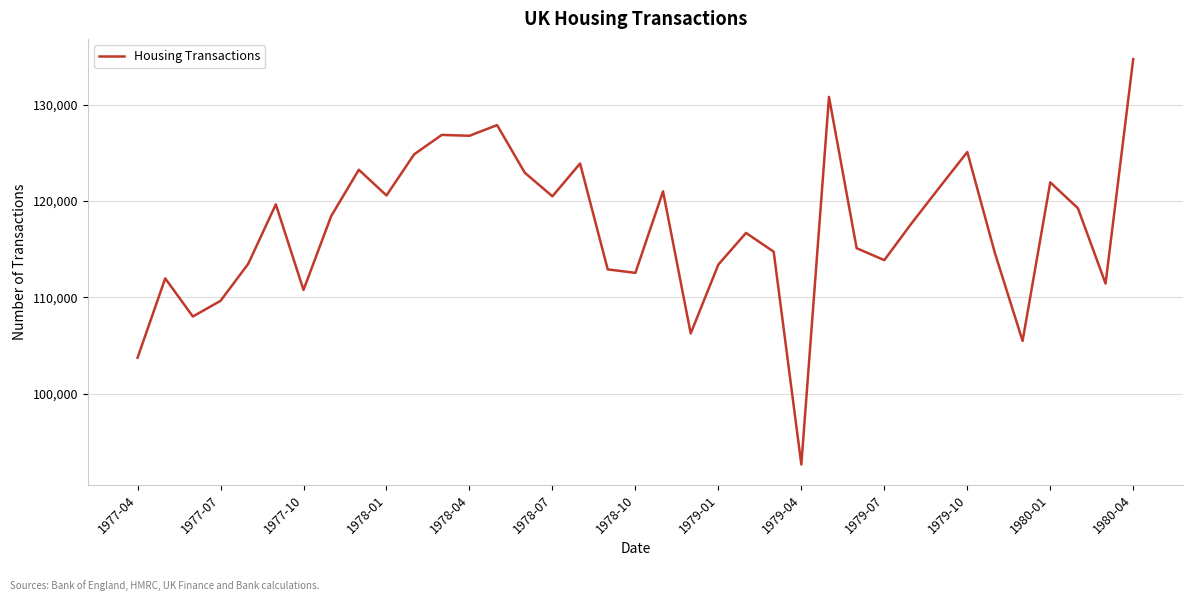

What is the difference between the maximum and minimum values?

42092.4